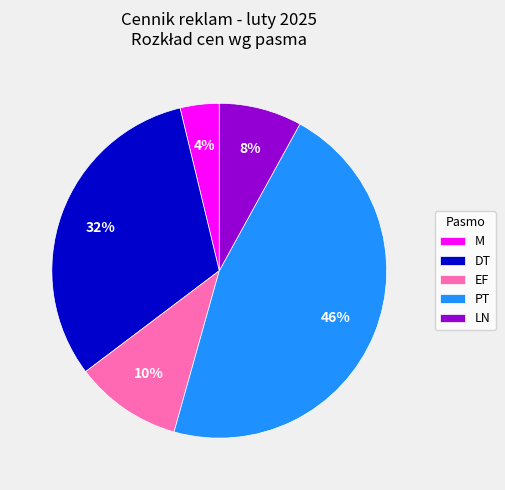

How many segments does this pie chart have?

5